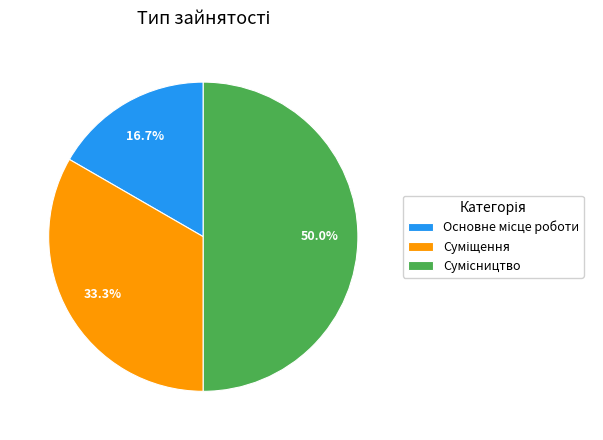

Combined, what portion of the pie is Основне місце роботи and Сумісництво?

66.7%